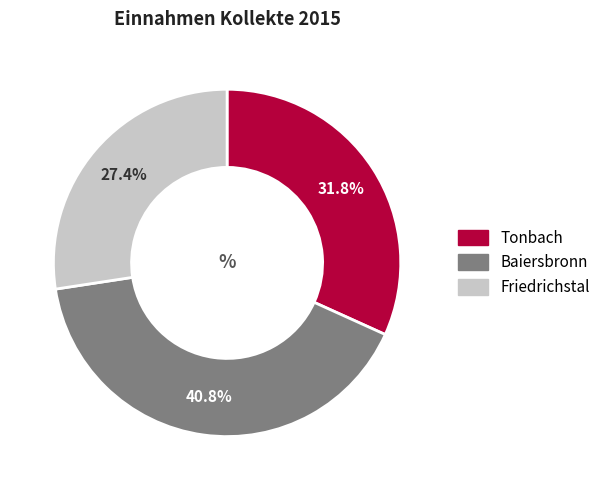

What is the ratio of the value at Tonbach to the value at Baiersbronn?

0.8